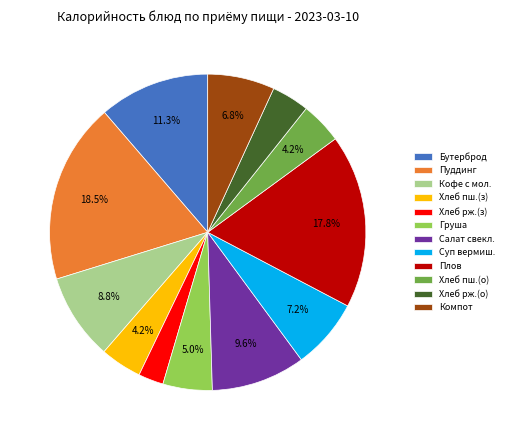

Is there any slice that represents more than half of the pie?

No